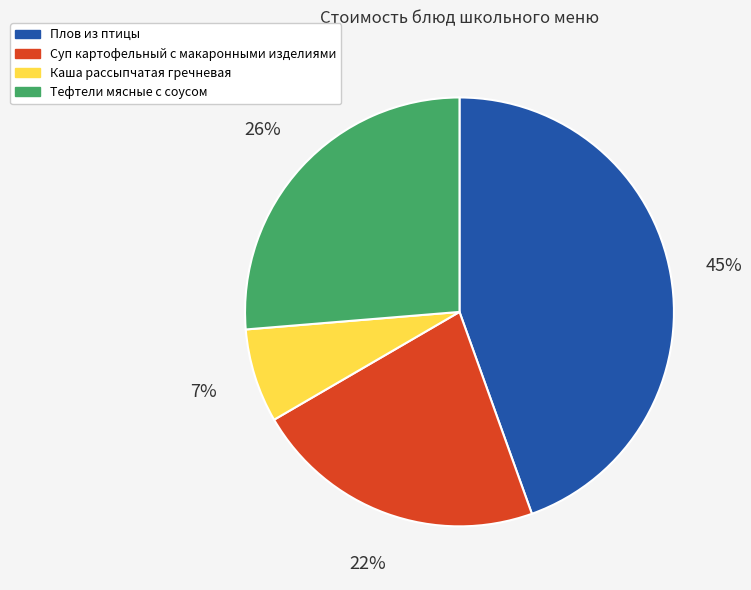

True or false: Плов из птицы accounts for 58% of the total.

False